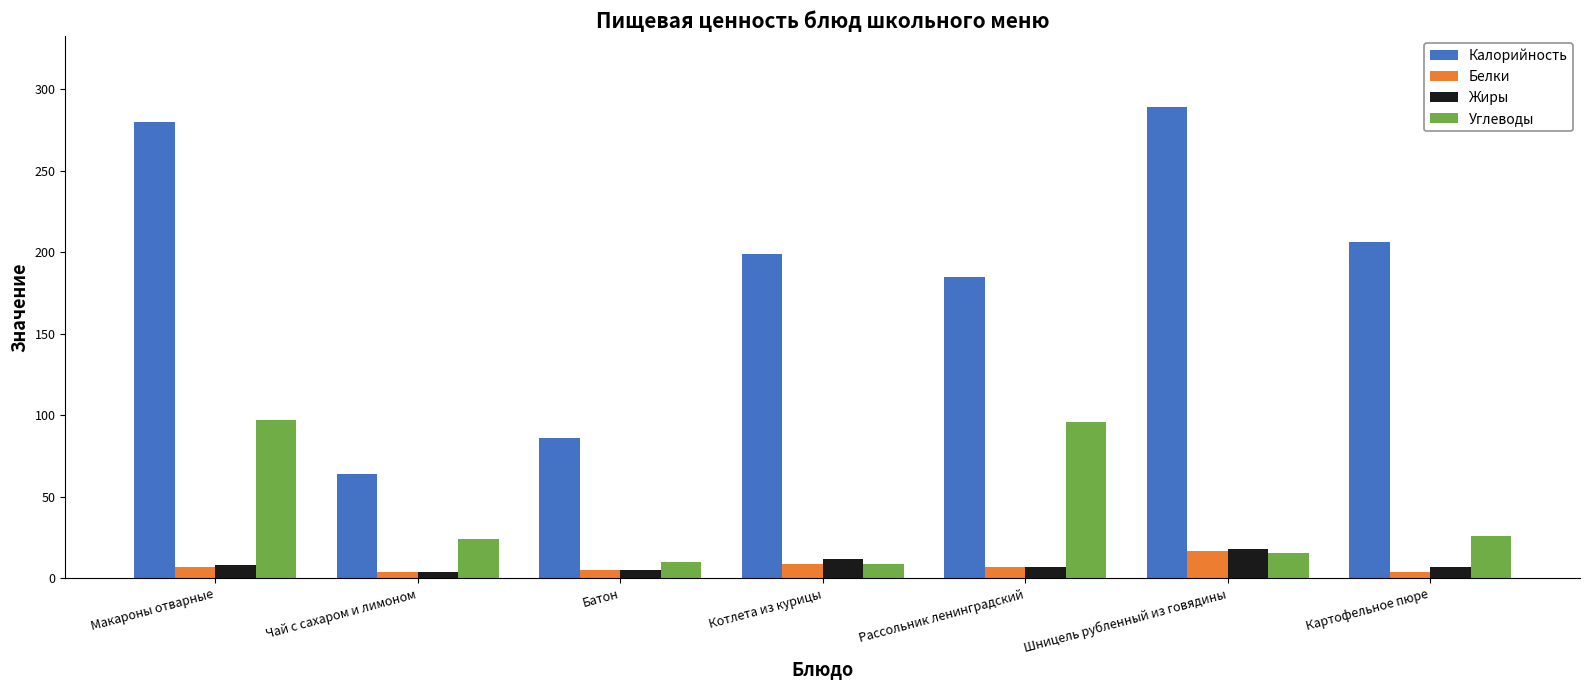

At which category is the sum across all series the highest?

Макароны отварные